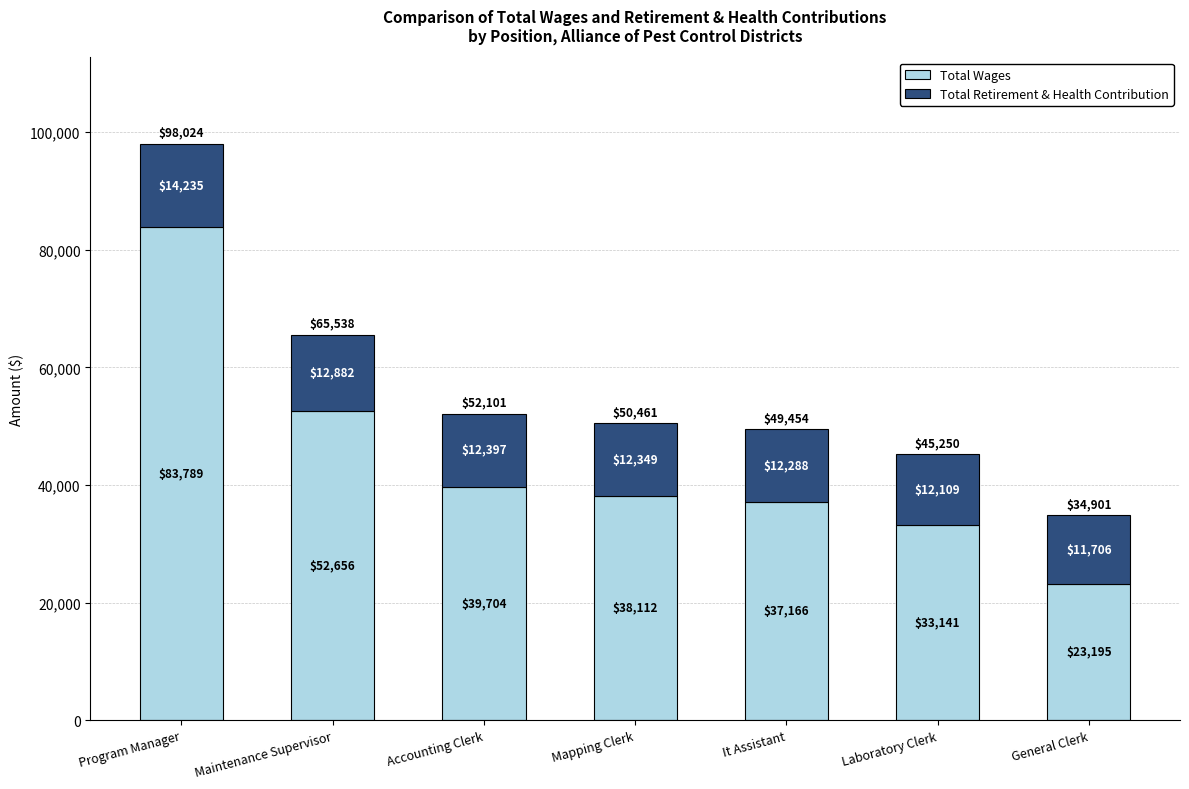

What is the highest value of the Total Wages series?

83789